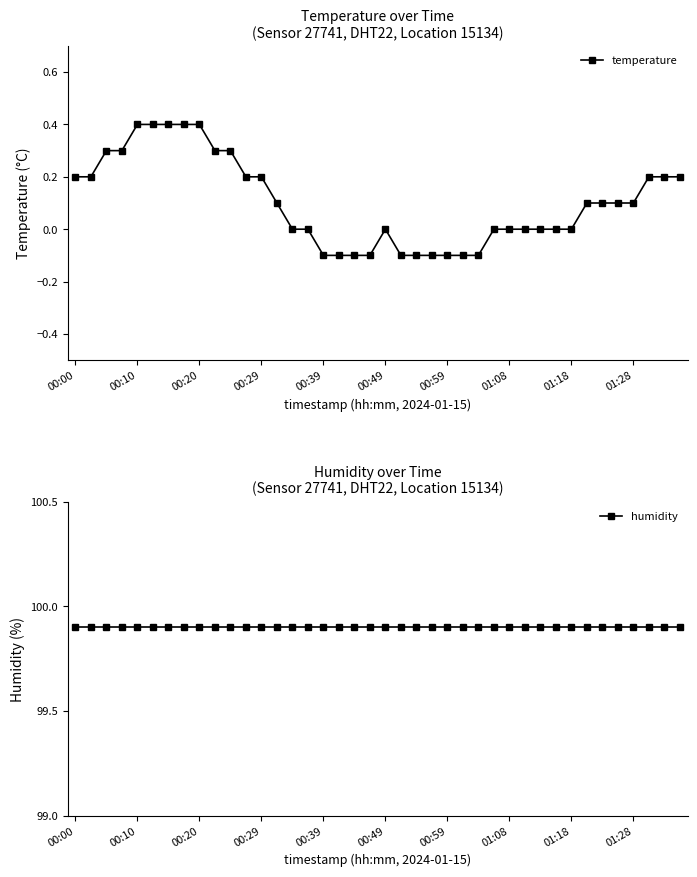

List the labels in order of humidity value, smallest first.

00:00, 00:10, 00:20, 00:29, 00:39, 00:49, 00:59, 01:08, 01:18, 01:28, 10, 11, 12, 13, 14, 15, 16, 17, 18, 19, 20, 21, 22, 23, 24, 25, 26, 27, 28, 29, 30, 31, 32, 33, 34, 35, 36, 37, 38, 39